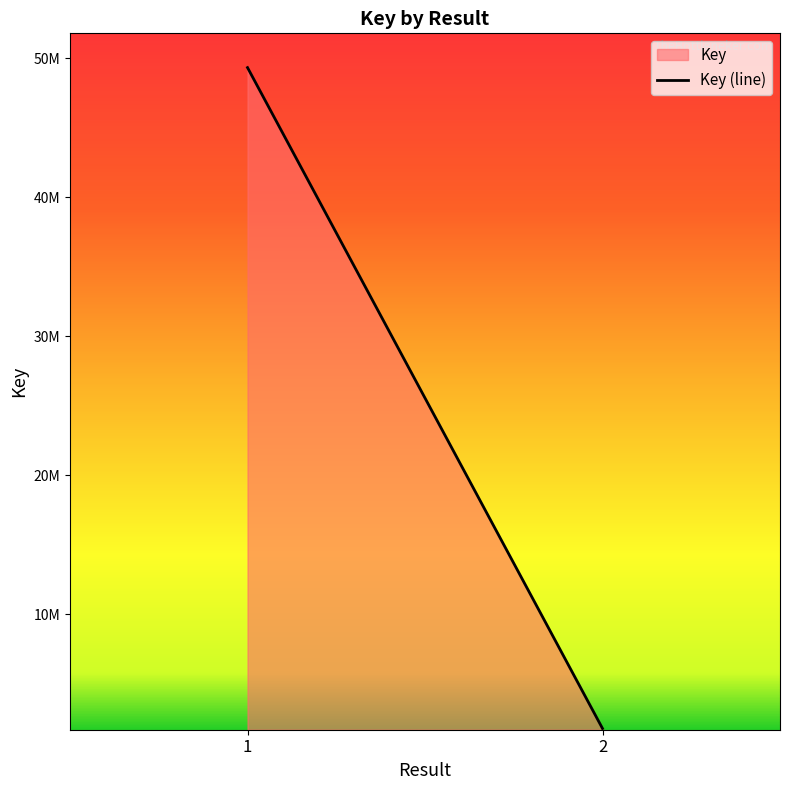

Reading right to left, list all the values displayed in this chart.

1761948	49319739